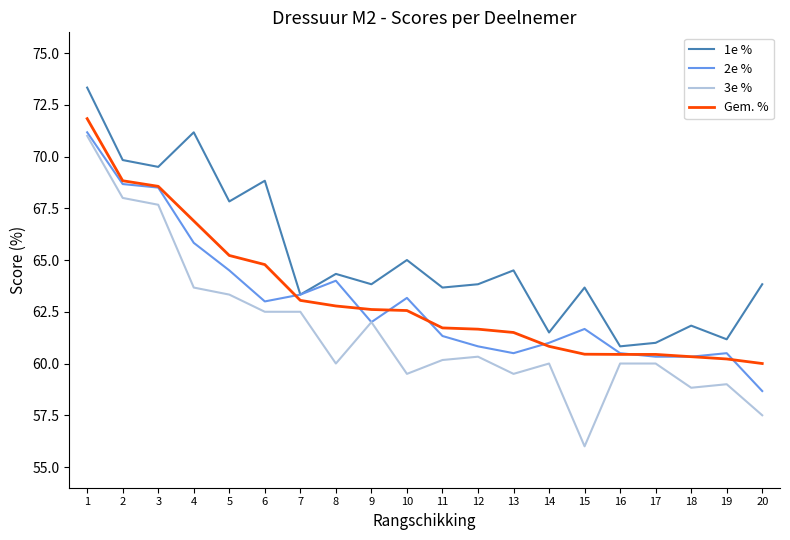

True or false: 3e % and 1e % cross at least once.

False